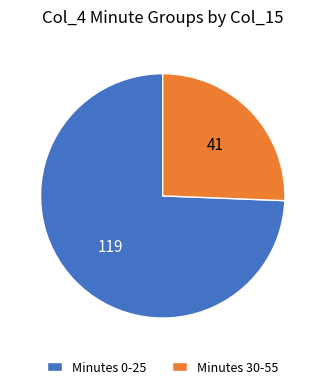

Count the number of slices in the pie.

2